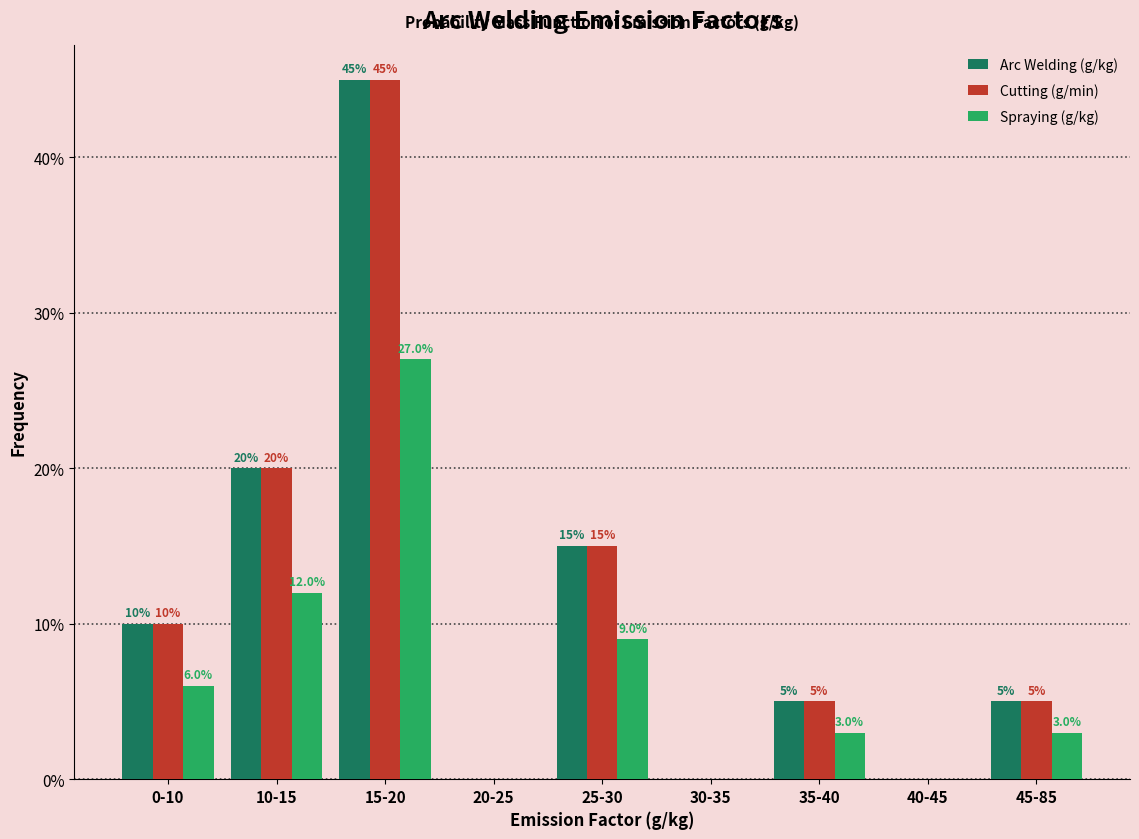

Reading left to right, transcribe all the data shown in this chart.

Arc Welding (g/kg): 0-10=10	10-15=20	15-20=45	20-25=0	25-30=15	30-35=0	35-40=5	40-45=0	45-85=5
Cutting (g/min): 0-10=10	10-15=20	15-20=45	20-25=0	25-30=15	30-35=0	35-40=5	40-45=0	45-85=5
Spraying (g/kg): 0-10=6	10-15=12	15-20=27	20-25=0	25-30=9	30-35=0	35-40=3	40-45=0	45-85=3